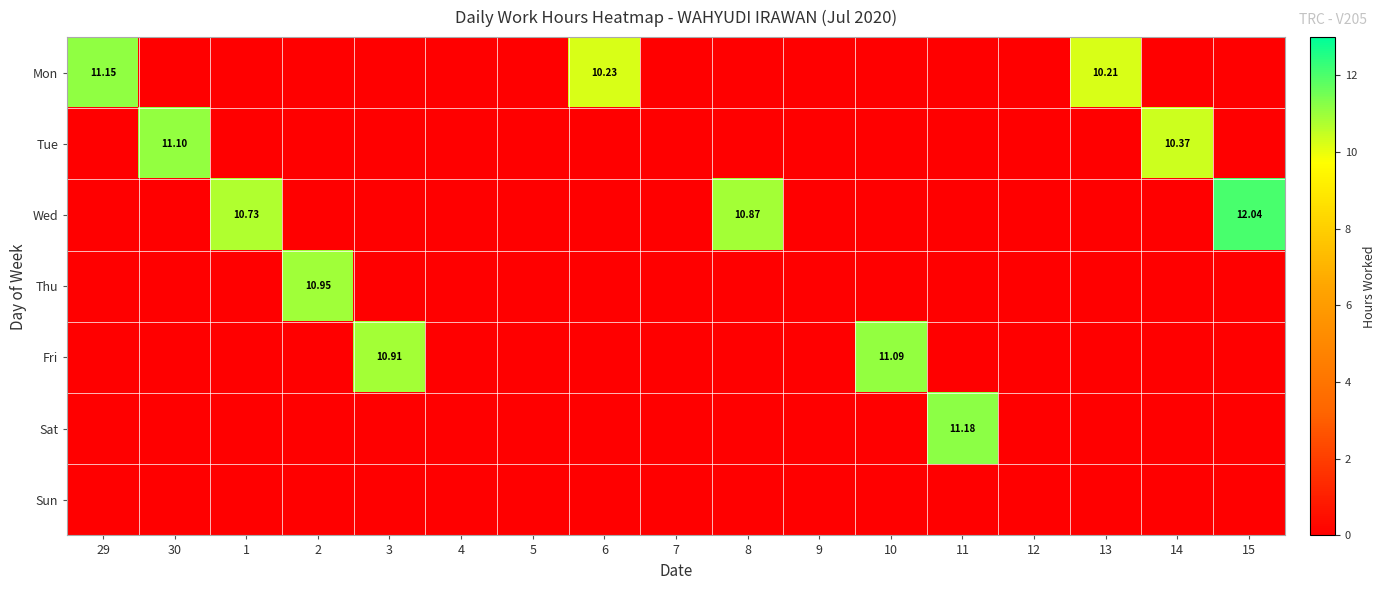

What is the average value of the Tue series?

1.3